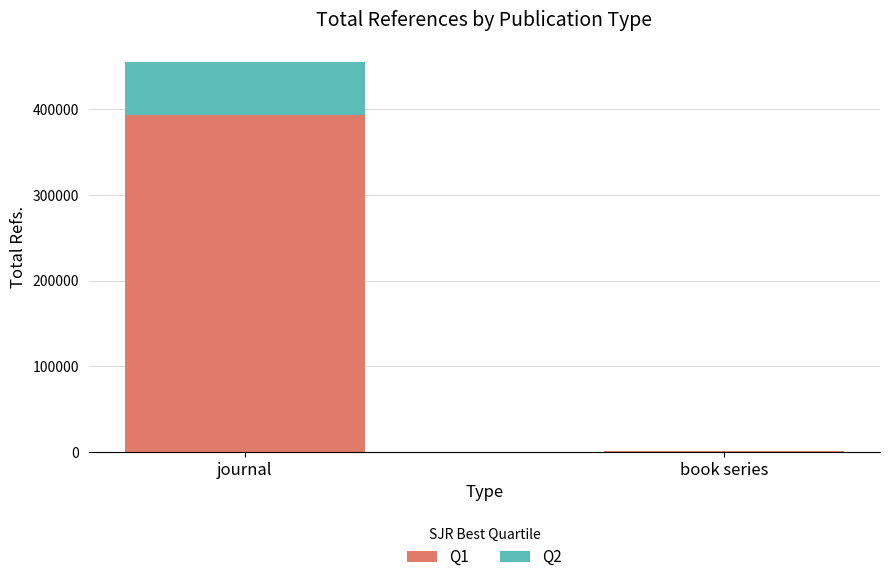

The value of Q1 at journal is 392847. True or false?

True